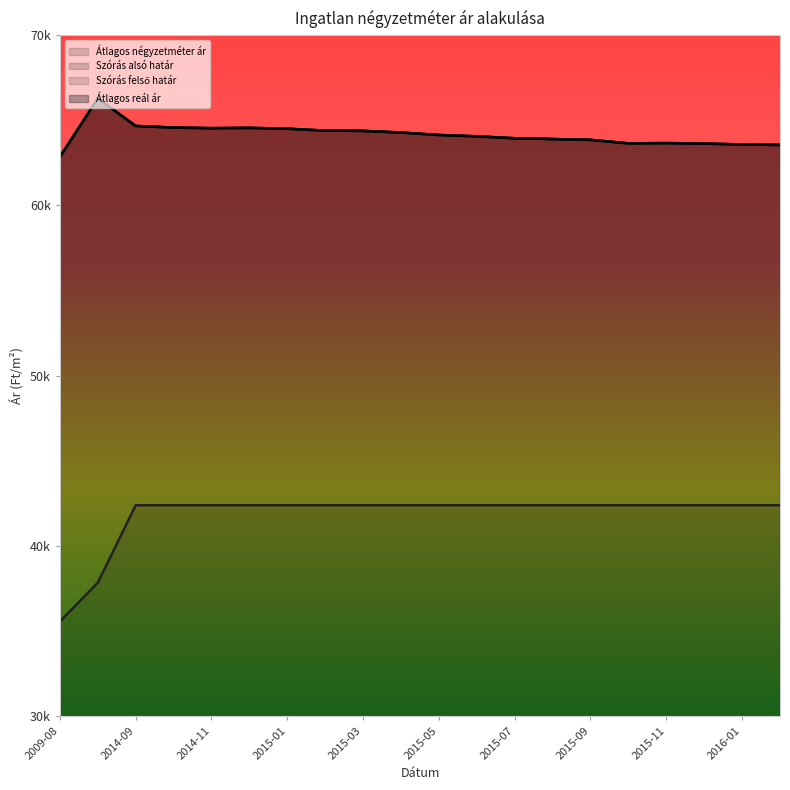

What is the difference between the maximum and minimum values in the Átlagos négyzetméter ár series?

6823